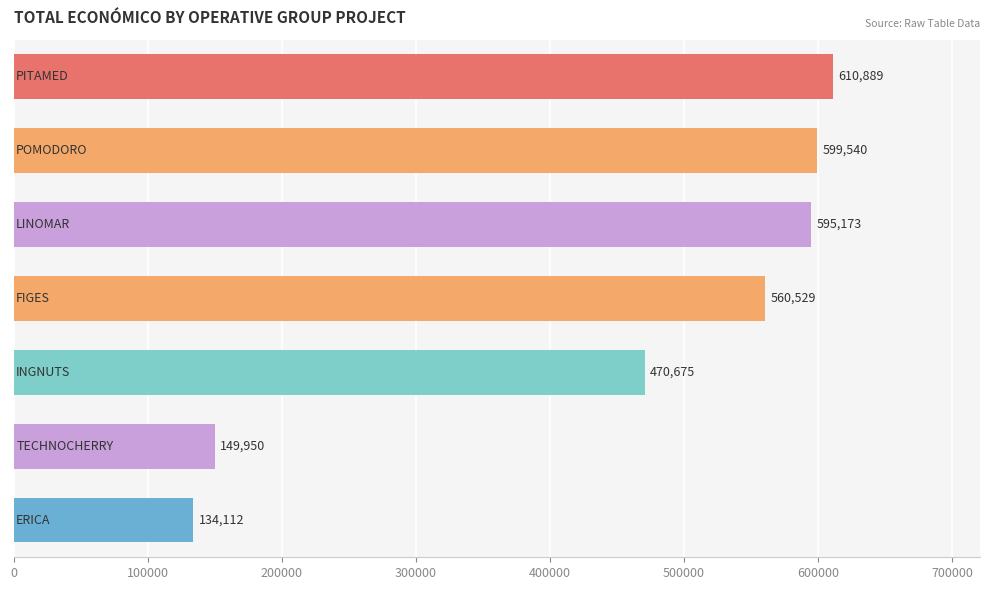

What is the smallest value displayed?

134112